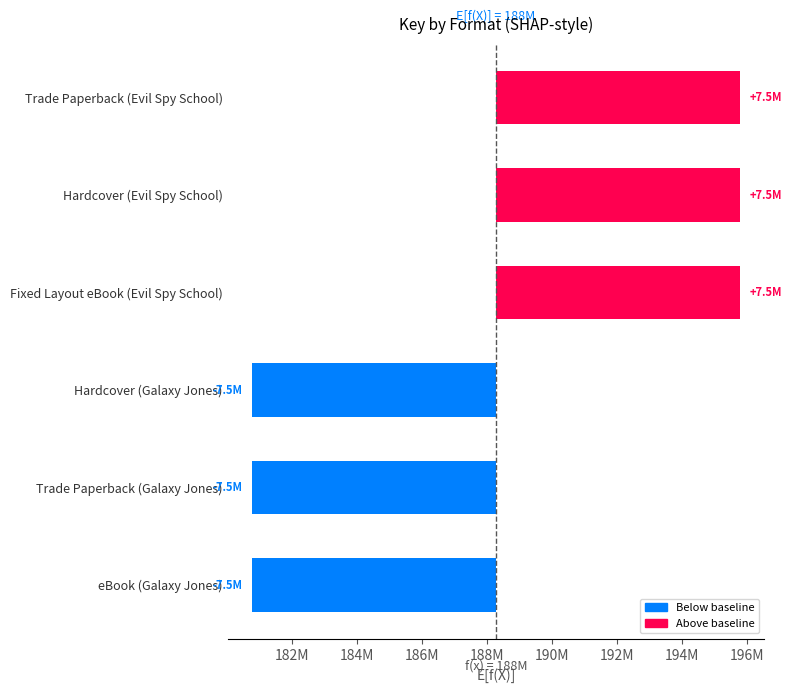

Reading left to right, list all the values displayed in this chart.

7516227	7516227	7516227	-7516227	-7516227	-7516227